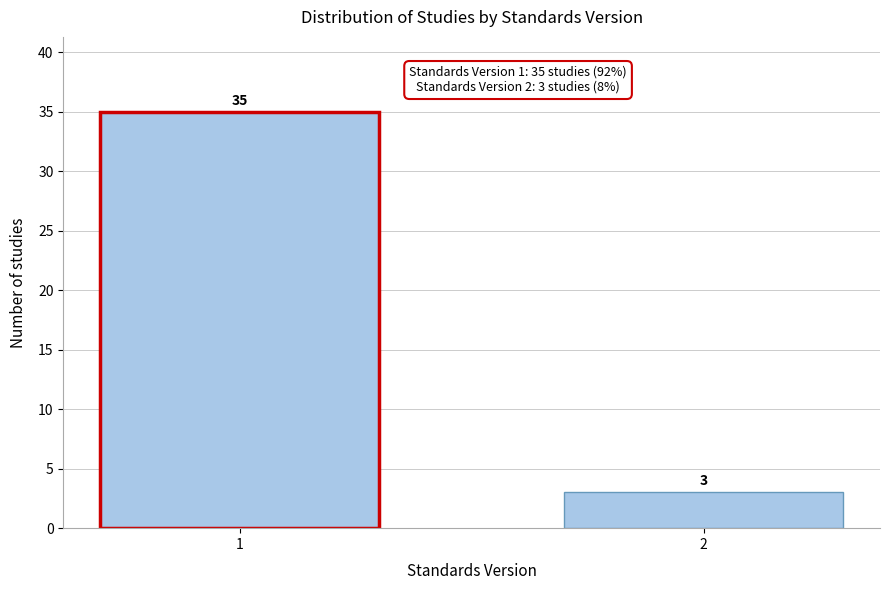

Reading right to left, list all the values displayed in this chart.

3	35